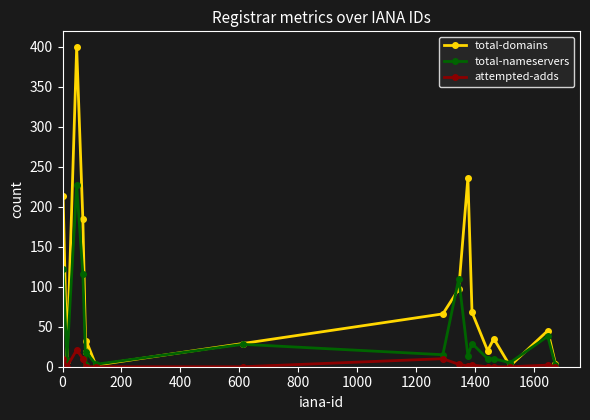

What is the sum of all attempted-adds values?

59